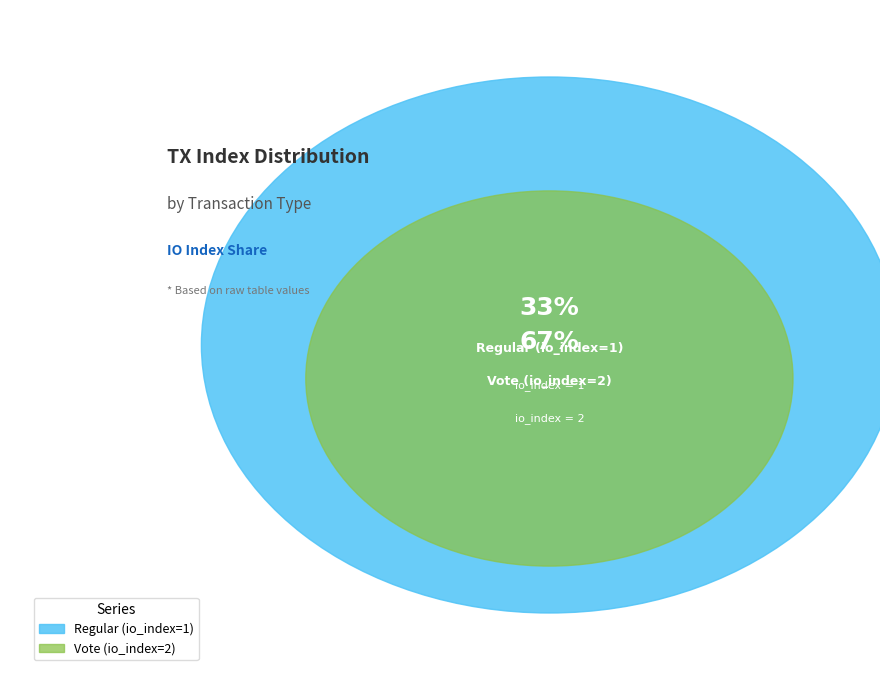

Which slice is the smallest?

Regular (io_index=1)